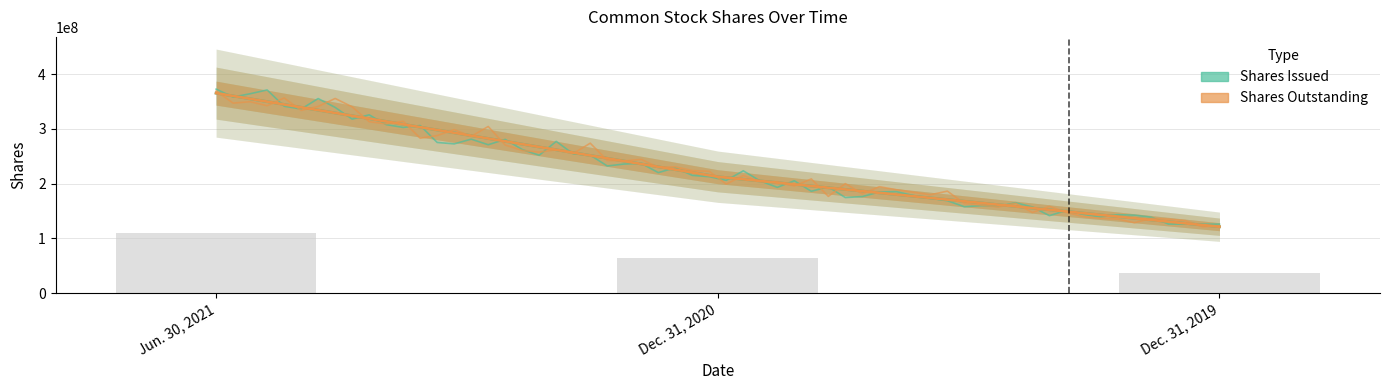

What is the lowest value of the Common stock, shares issued series?

121336079